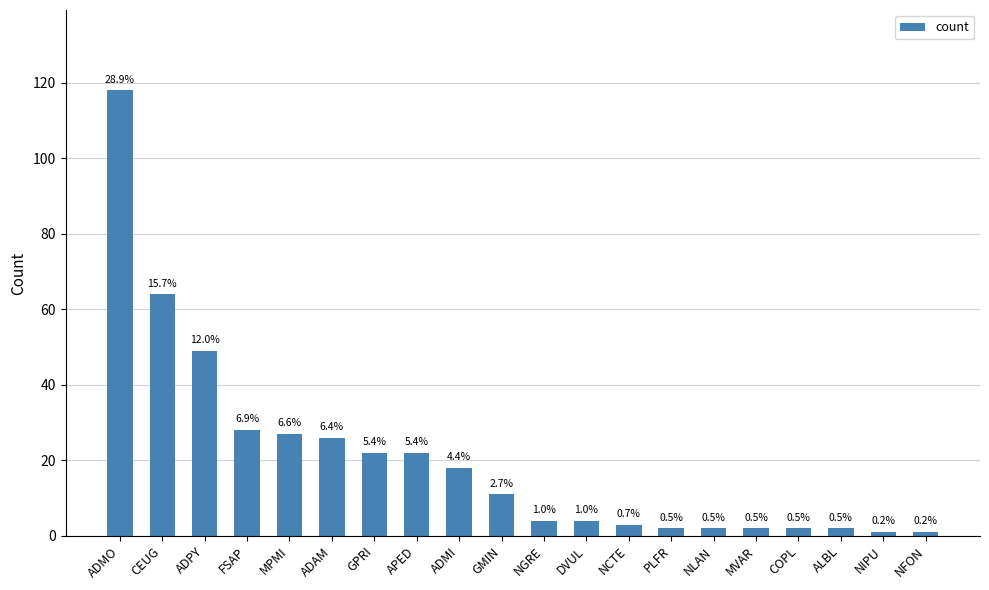

What is the change in value from CEUG to NGRE?

-60